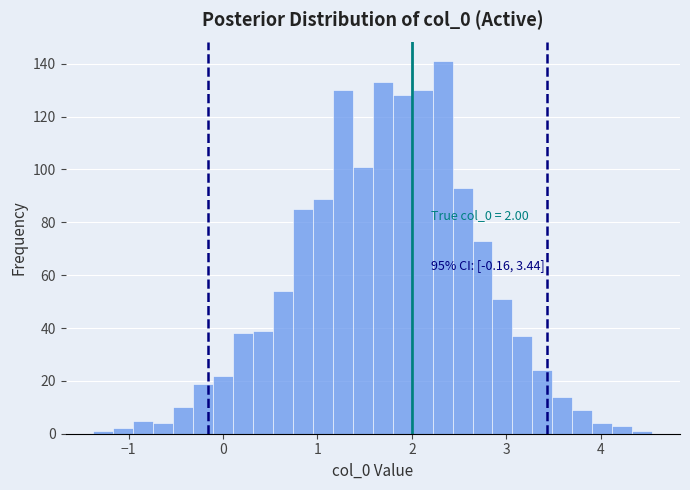

Around what value on the x-axis is the tallest bar? Give the approximate position of its centre, as read against the axis.

2.3